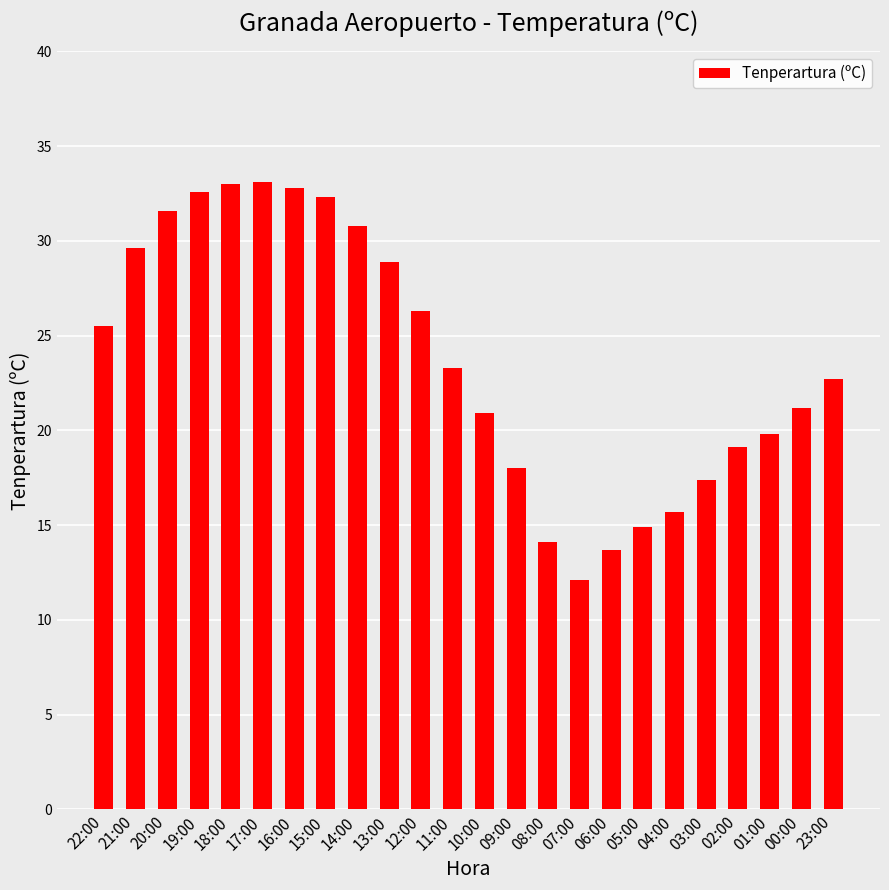

What is the smallest value displayed?

12.1